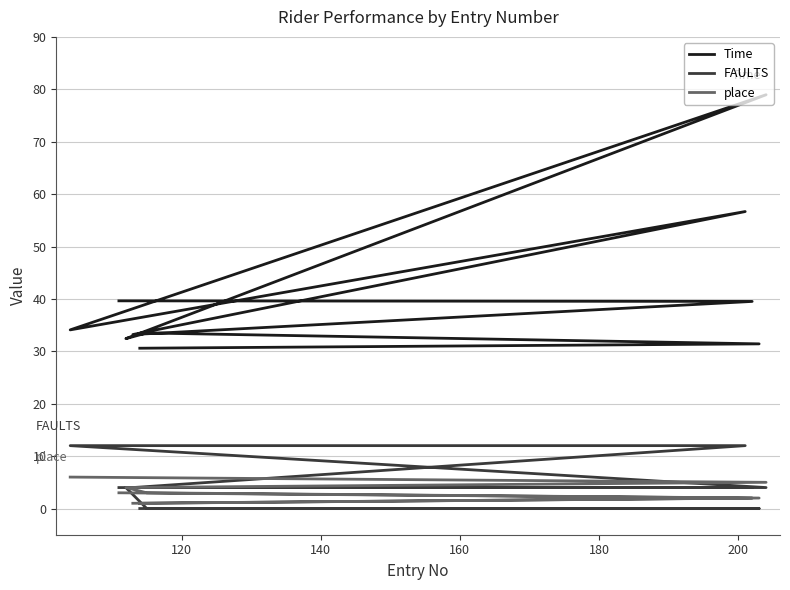

Does the chart display data point markers on the line(s)?

No